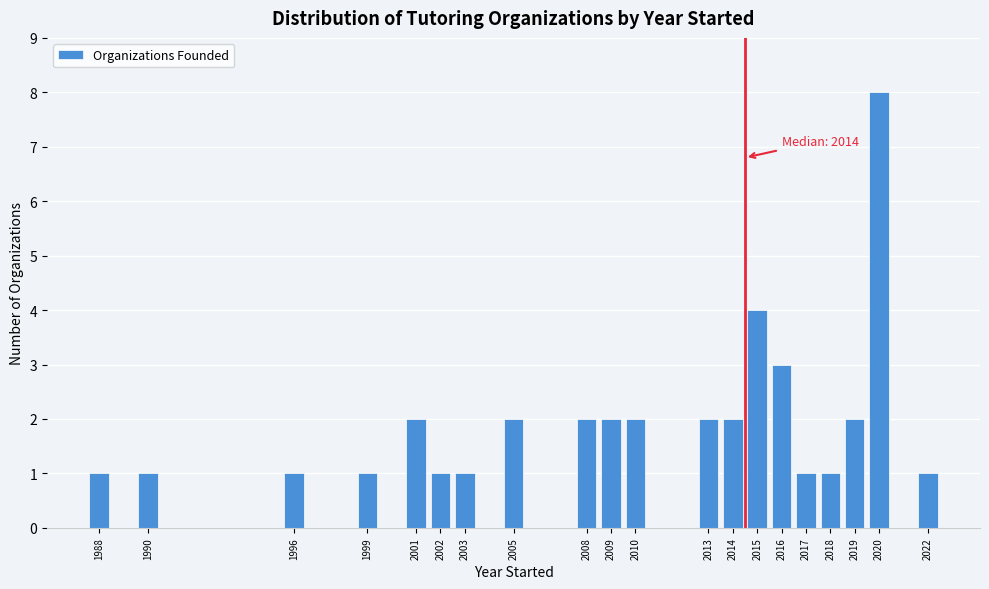

Over which range of the x-axis is the bar tallest?

2019.5 to 2020.5